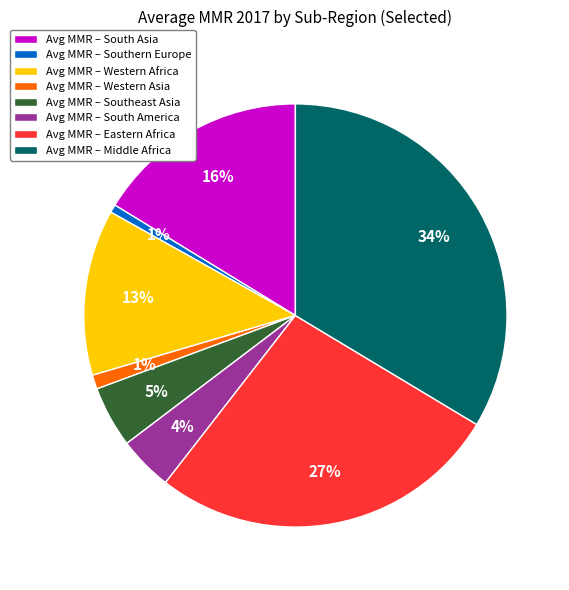

Combined, do Avg MMR – Southern Europe and Avg MMR – South America account for over 50%?

No